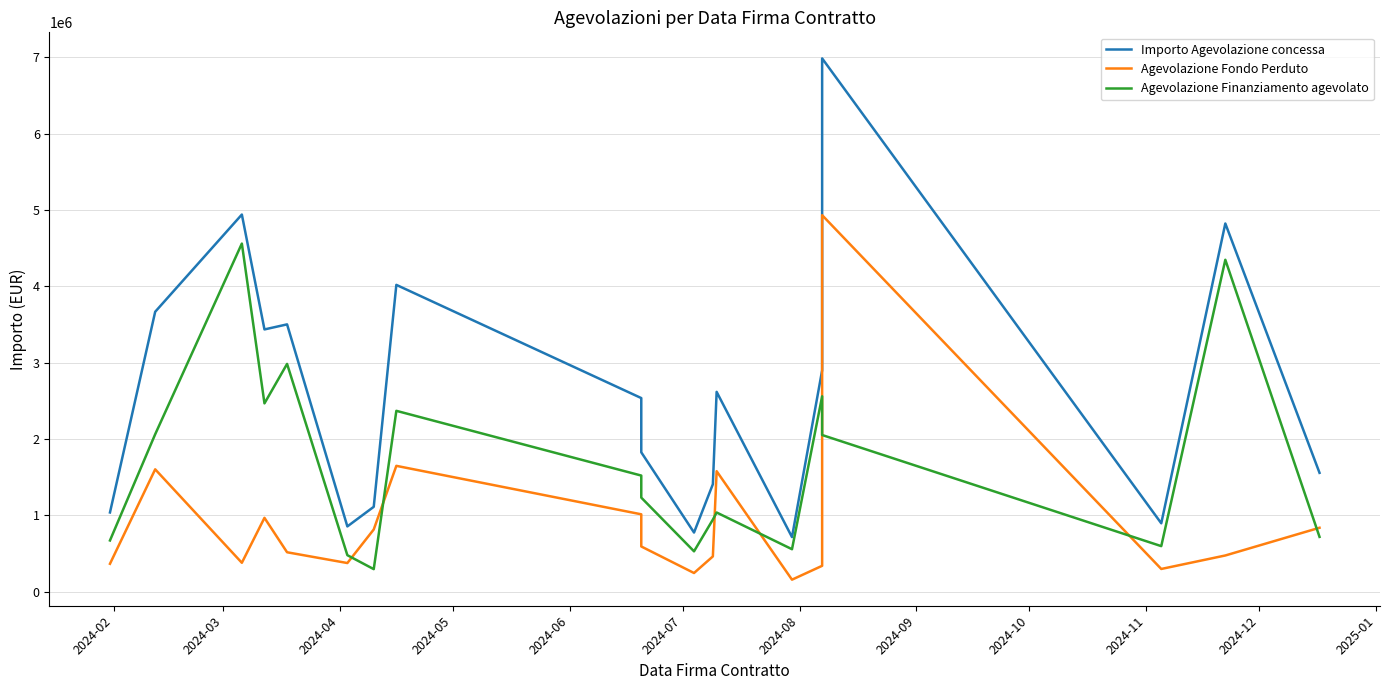

The Importo Agevolazione concessa series shows 7903324.8 at 17. True or false?

False